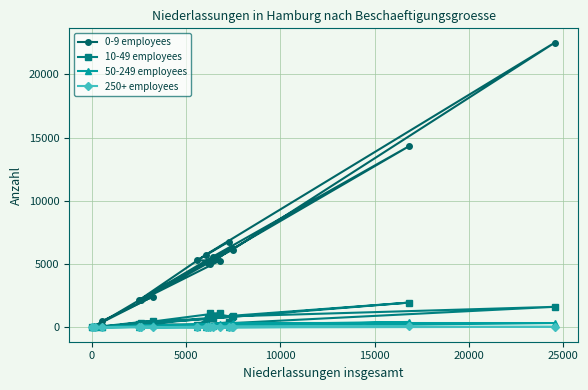

Which series has the widest spread of values?

0-9 employees